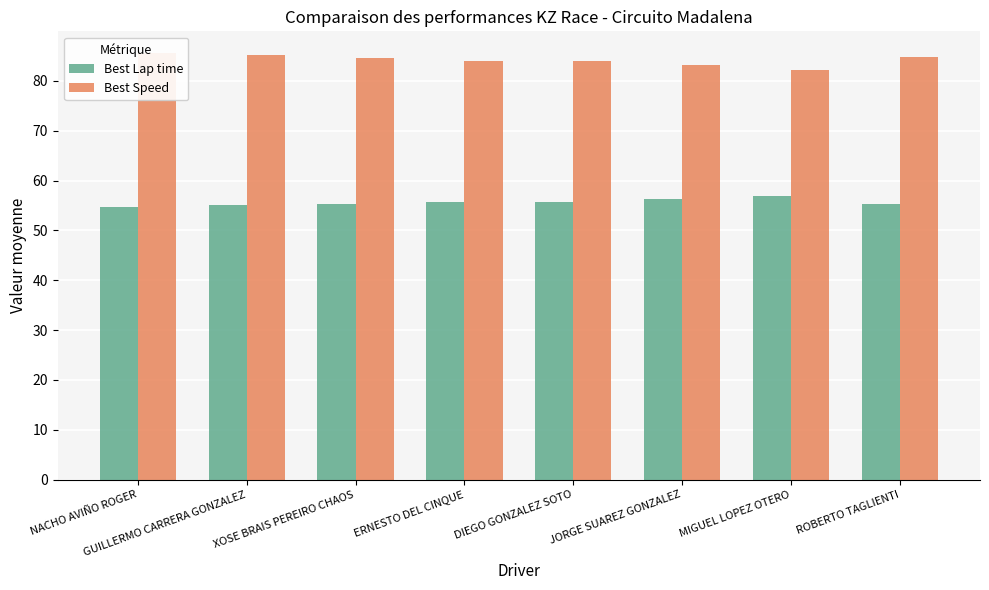

What value does the Best Lap time series have at JORGE SUAREZ GONZALEZ?

56.3